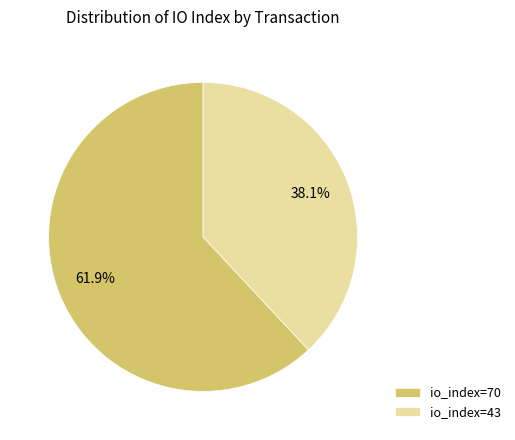

Approximately how many times larger is the value at io_index=43 compared to io_index=70?

0.6